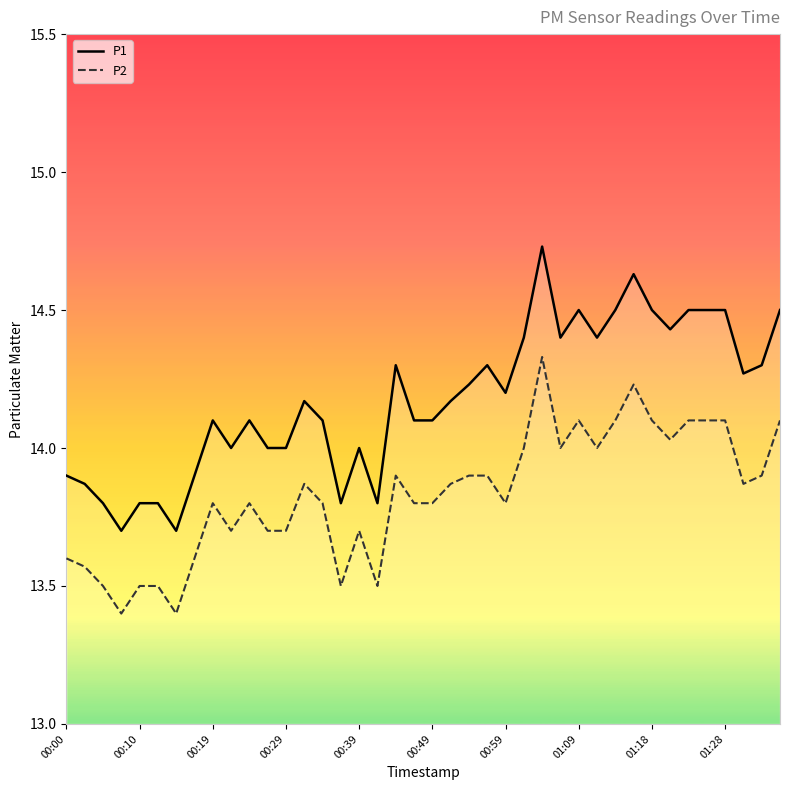

Which series has the largest range (max minus min)?

P1